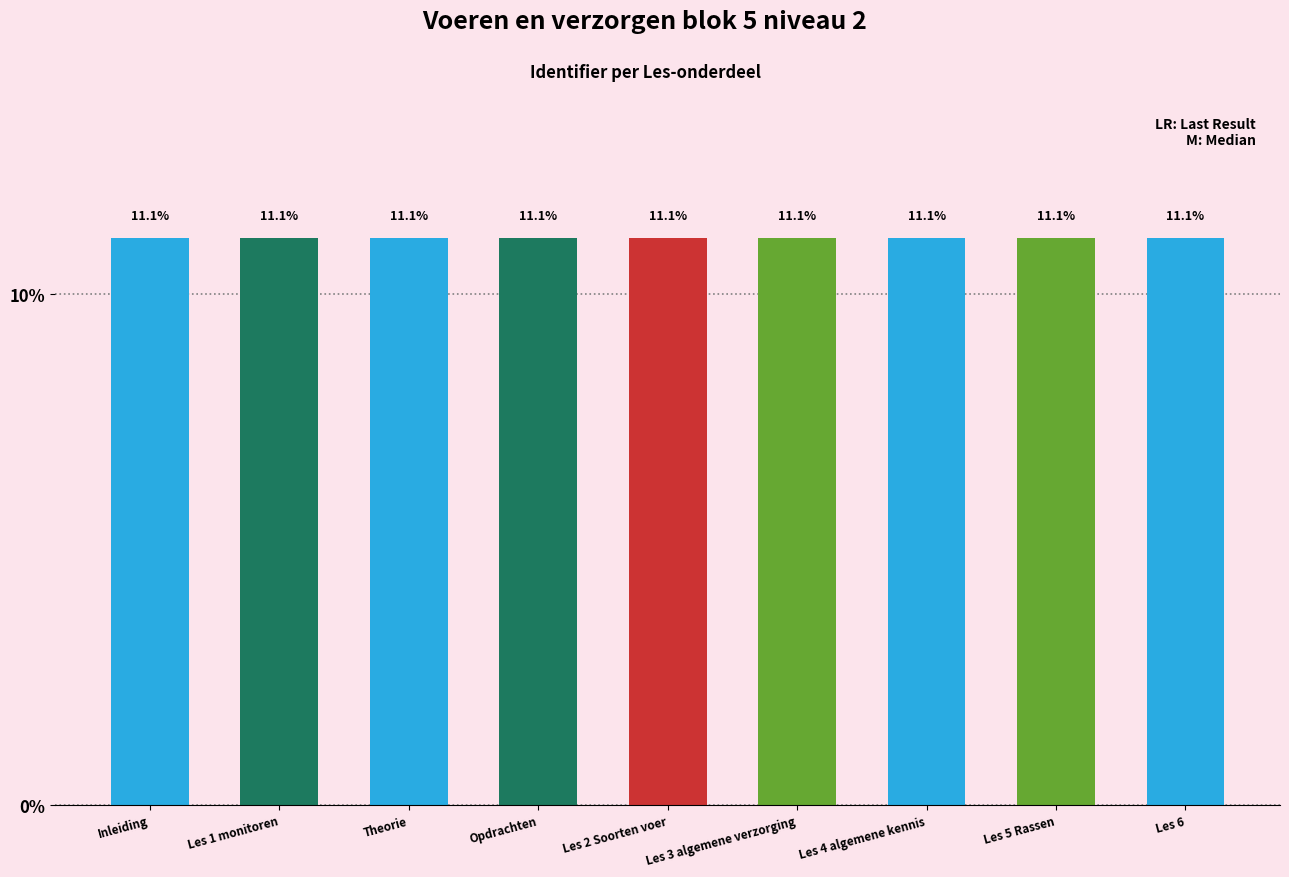

Reading left to right, extract all data points from this chart.

Inleiding=11.1	Les 1 monitoren=11.1	Theorie=11.1	Opdrachten=11.1	Les 2 Soorten voer=11.1	Les 3 algemene verzorging=11.1	Les 4 algemene kennis=11.1	Les 5 Rassen=11.1	Les 6=11.1